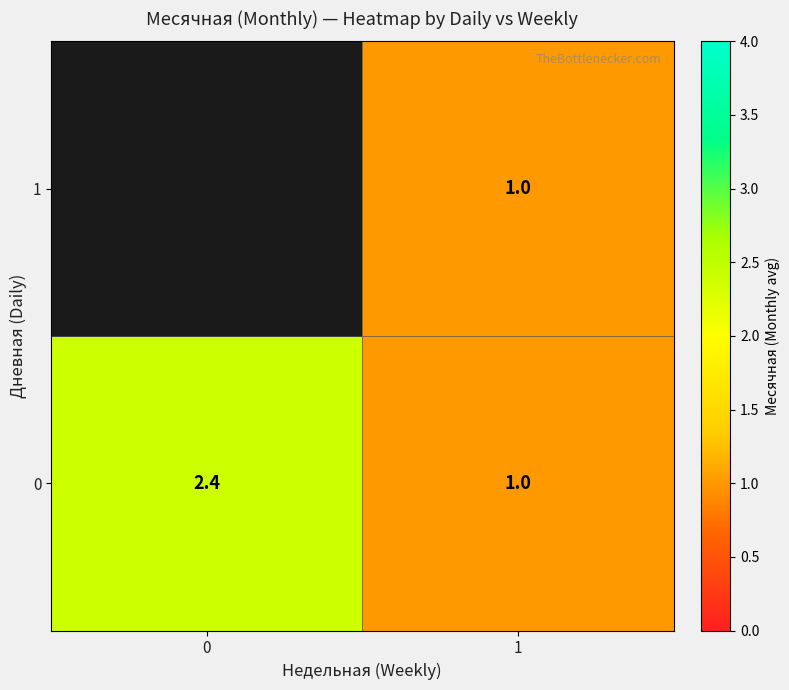

At which category is the sum across all series the highest?

1